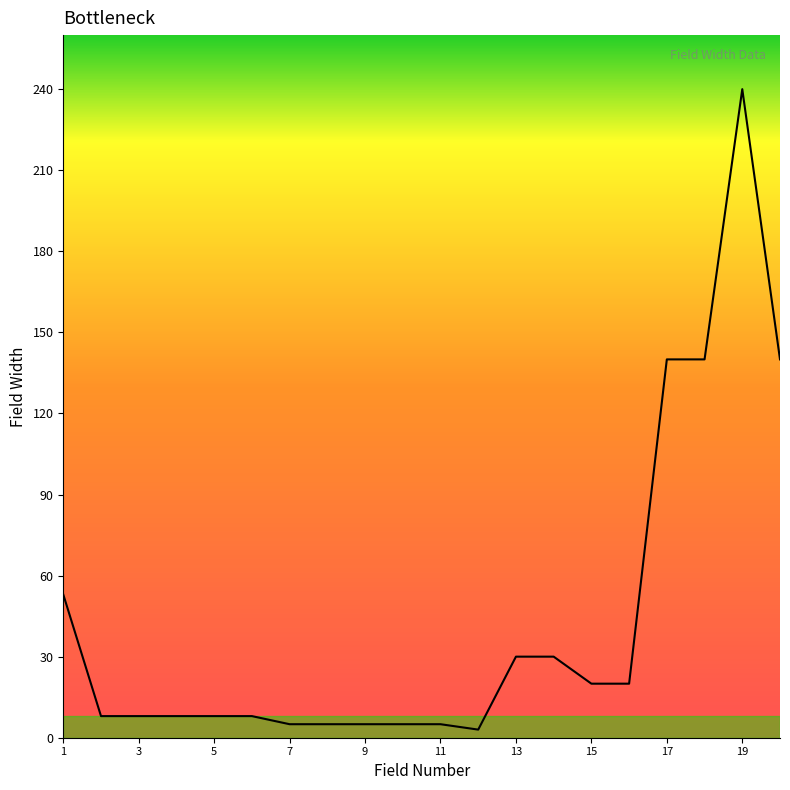

What is the maximum value shown in the chart?

240